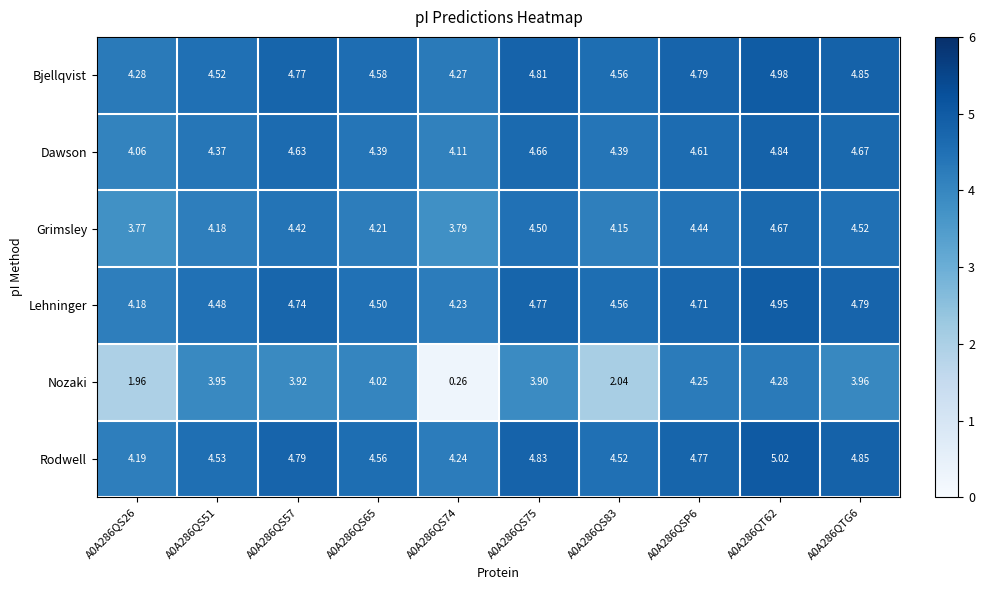

At A0A286QS74, list the series in order from largest to smallest.

Bjellqvist, Rodwell, Lehninger, Dawson, Grimsley, Nozaki